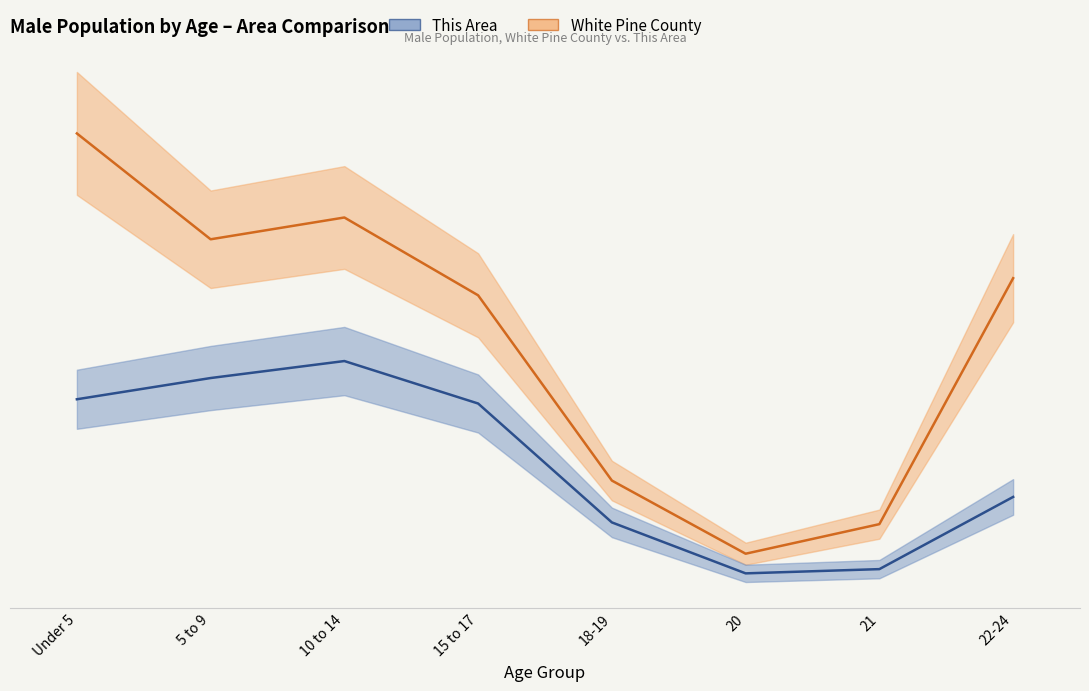

Which series has the largest range (max minus min)?

White Pine County